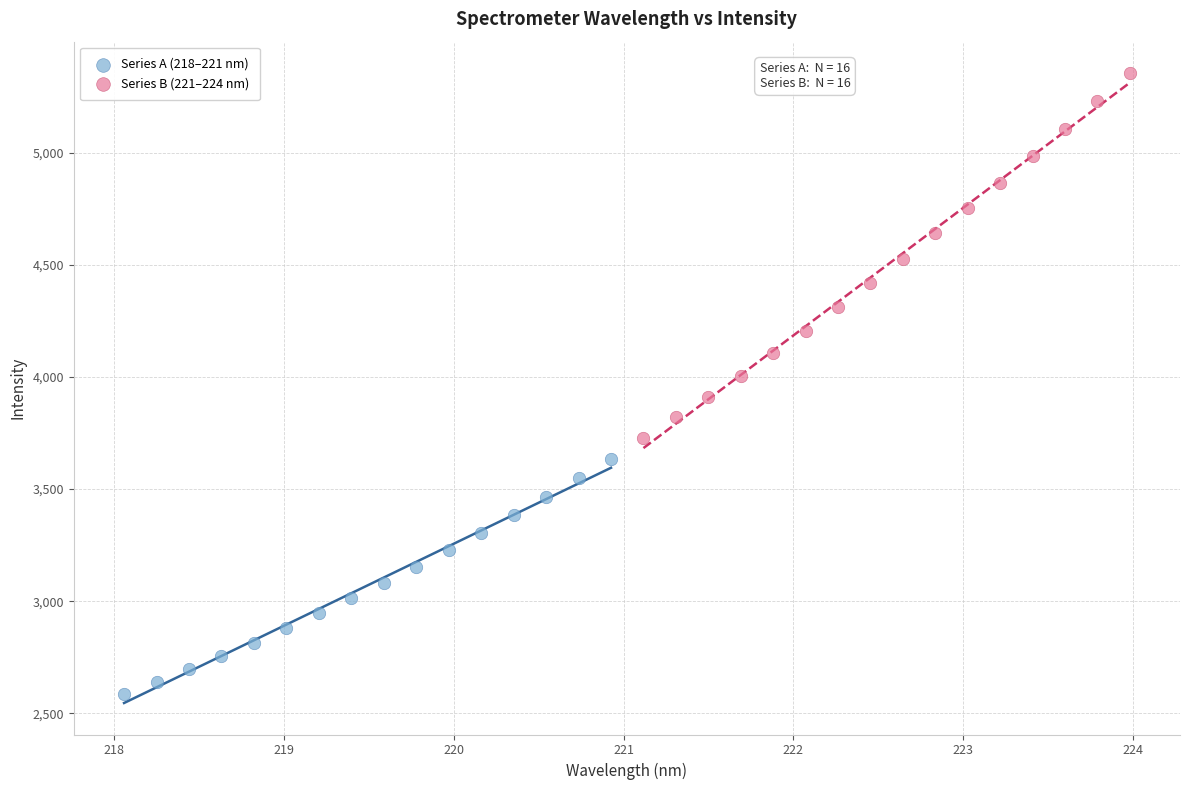

Which series contains the highest Y value?

Series B (221–224 nm)